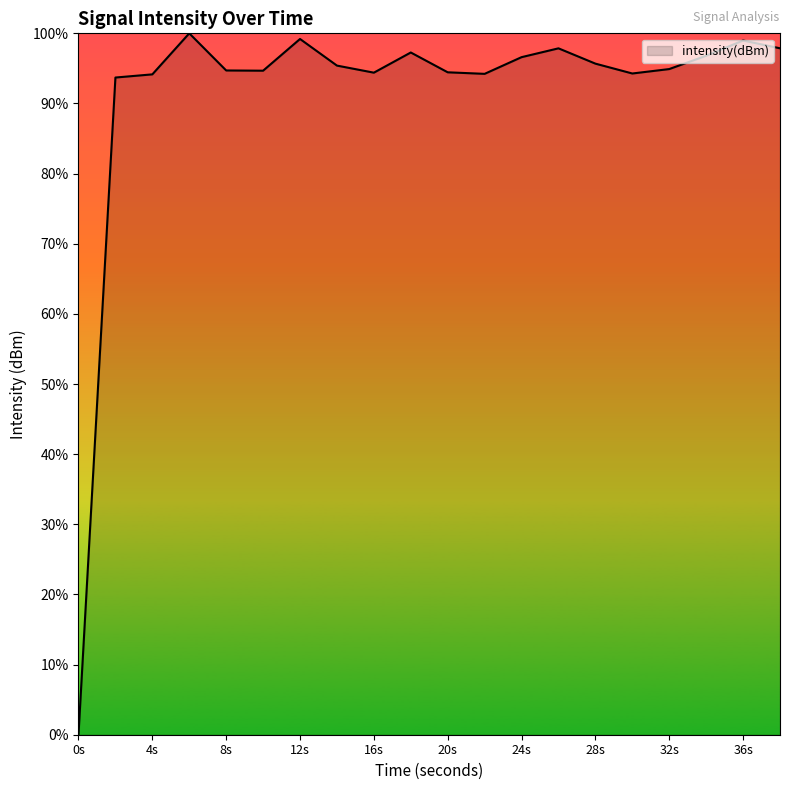

What is the difference between the maximum and minimum values?

100.0